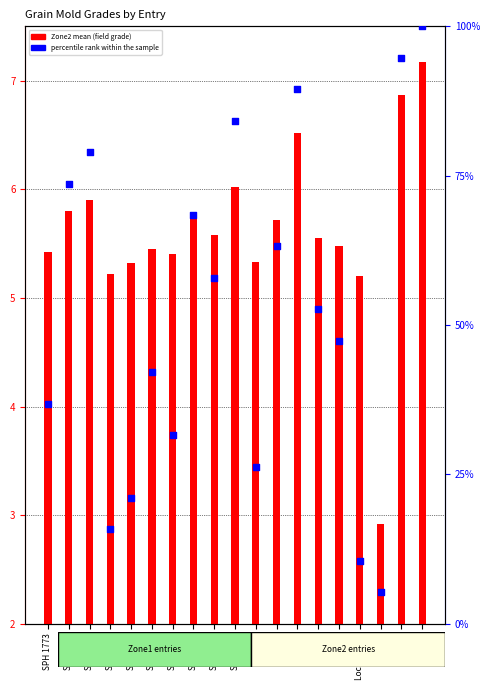

Which series reaches the minimum Y coordinate?

Zone2 mean